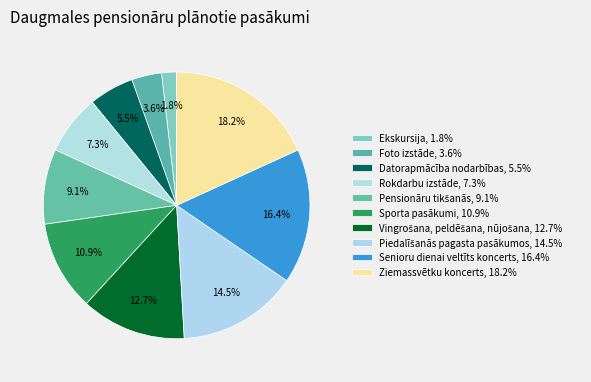

Combined, what portion of the pie is Vingrošana, peldēšana, nūjošana and Datorapmācība nodarbības?

18.2%